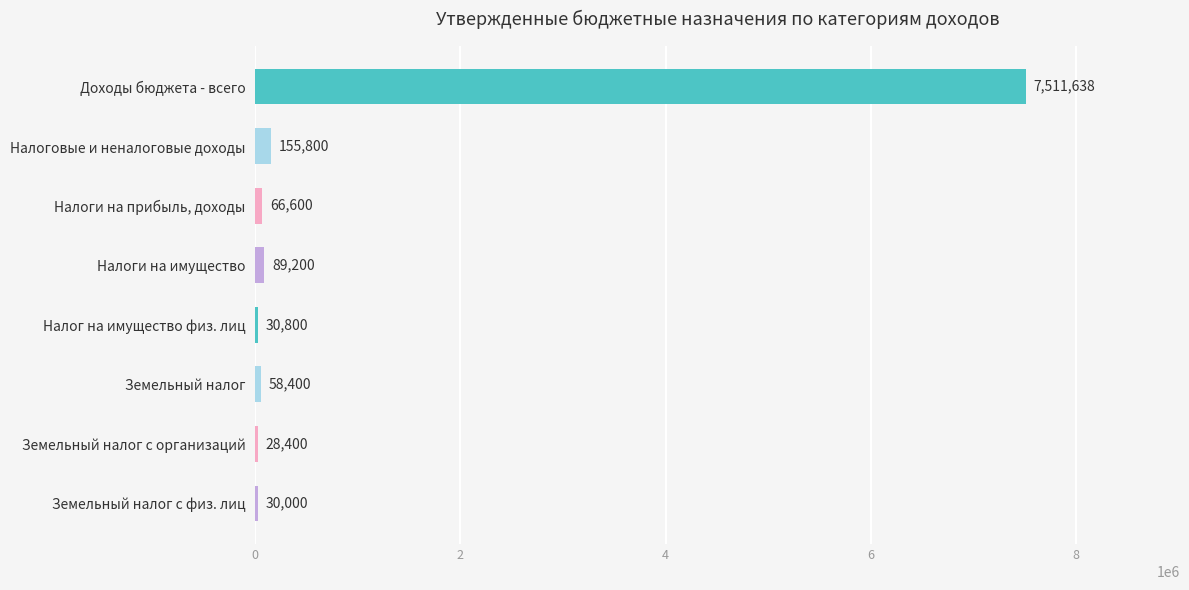

Reading top to bottom, what are all the values shown in this chart?

7511638	155800	66600	89200	30800	58400	28400	30000